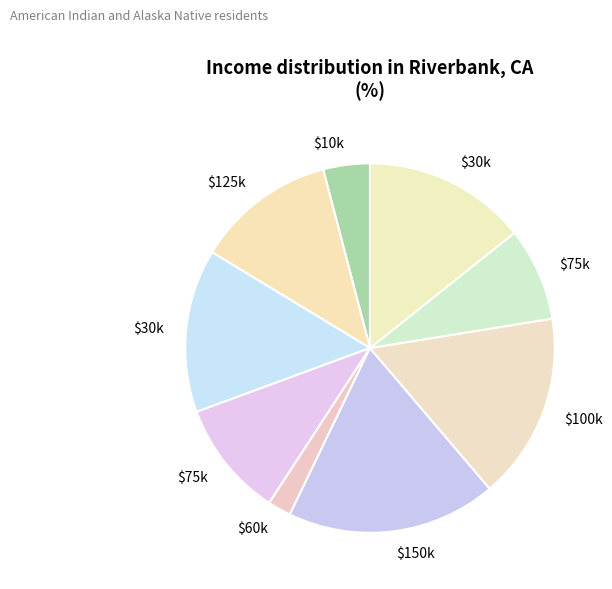

To the nearest percent, what is the difference between the largest and smallest slice percentages?

16%